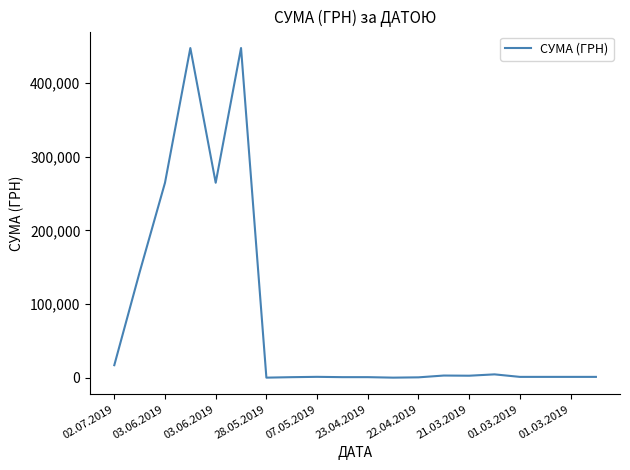

What is the greatest value displayed?

447688.6